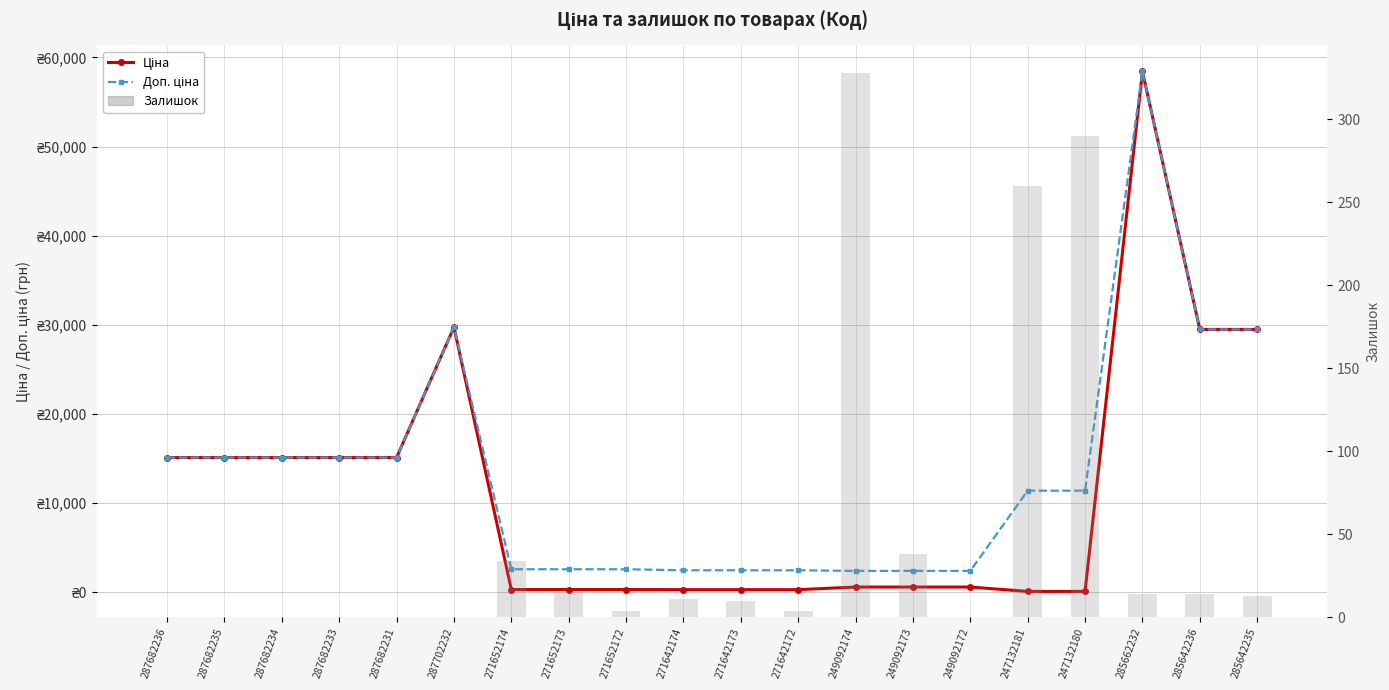

Which label corresponds to the smallest value in the chart?

287682236